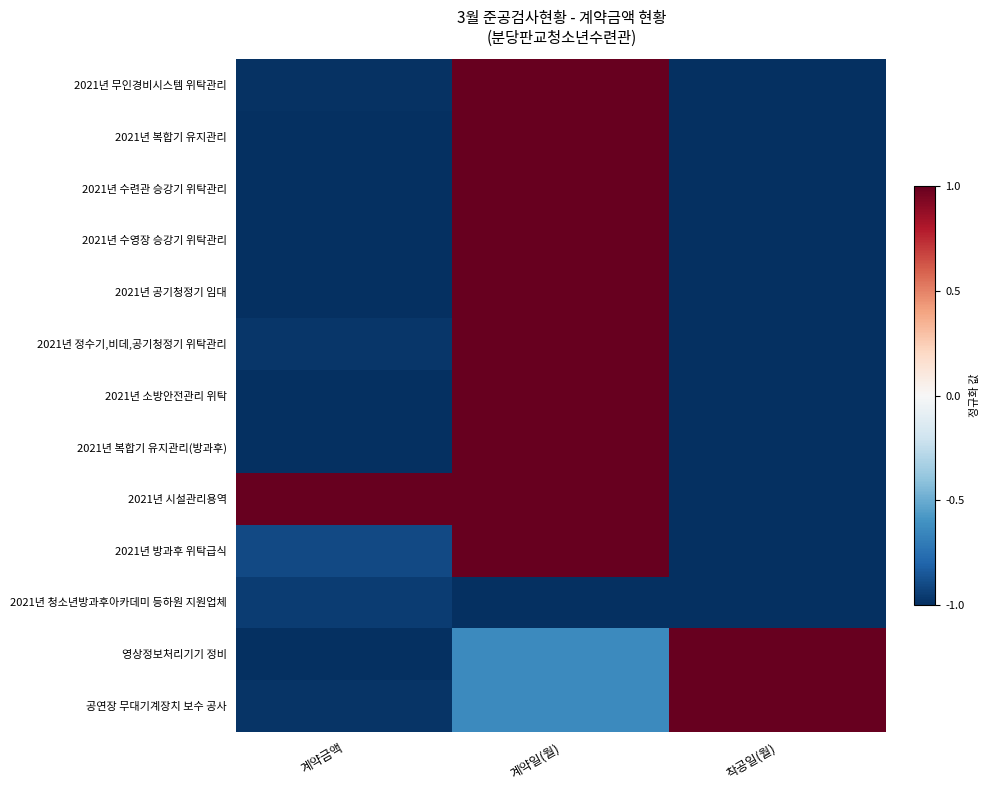

At which category does the chart reach its minimum across all series?

착공일(월)